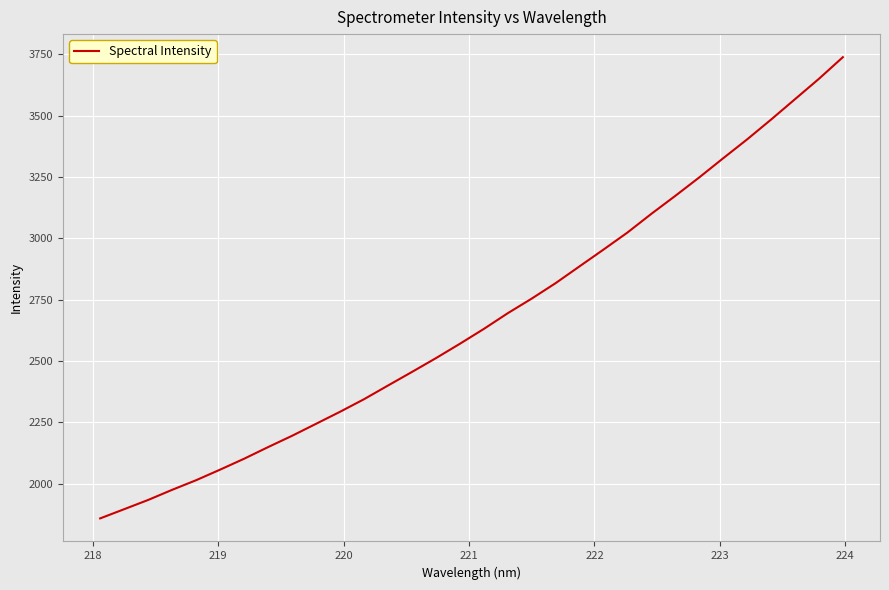

What is the difference between the maximum and minimum values?

1878.4